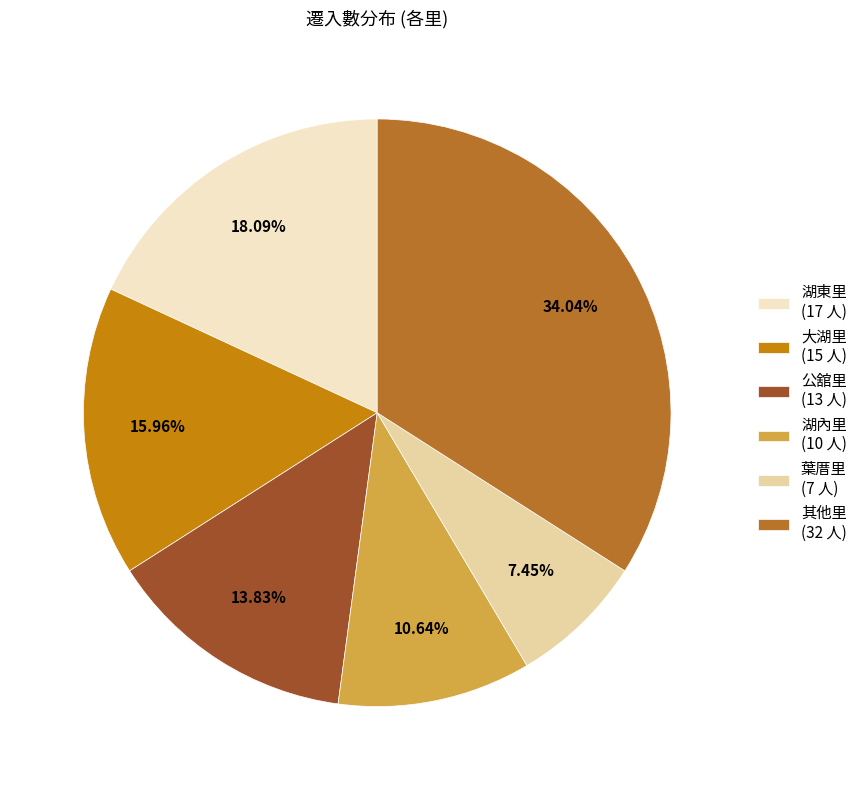

Which slice is the largest?

其他里 (32 人)